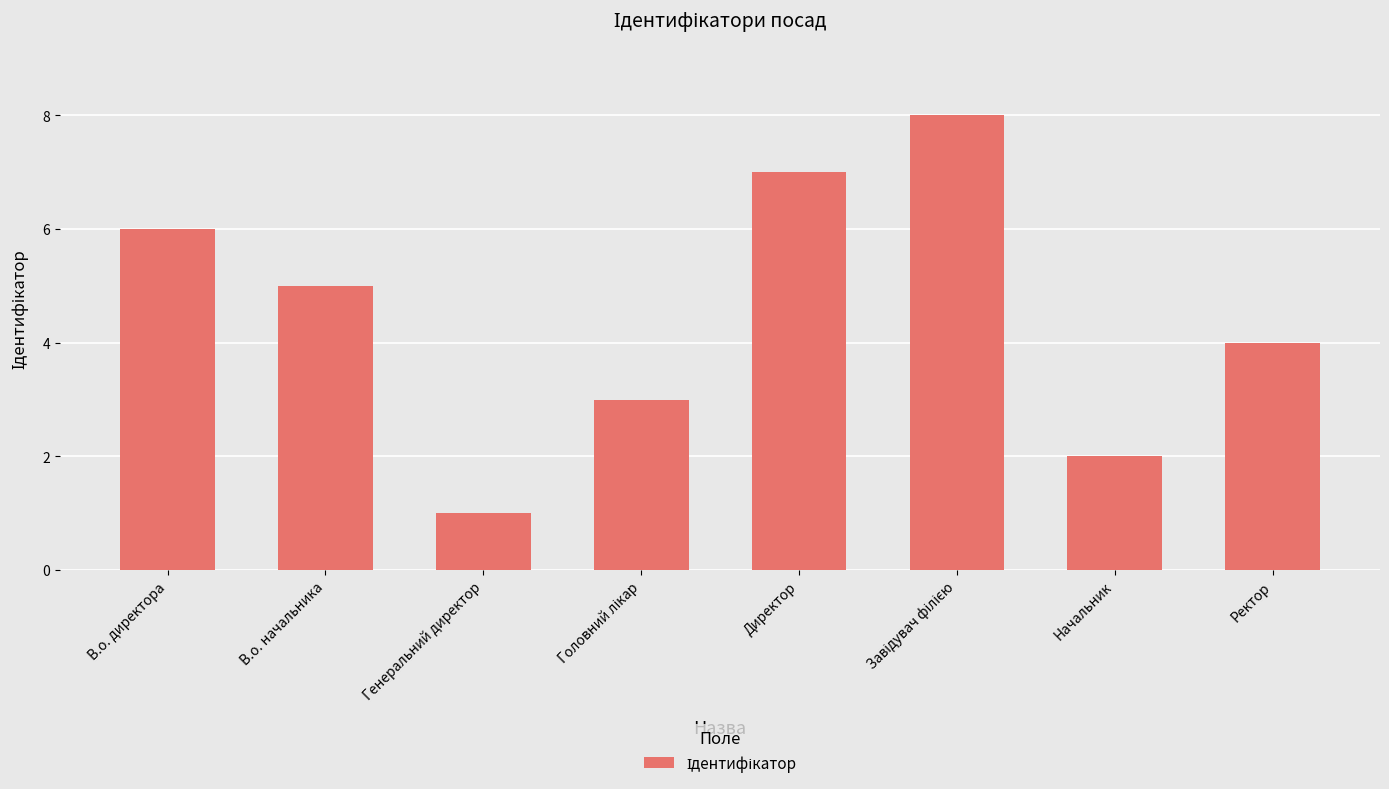

True or false: the data shows 6 at В.о. директора.

True